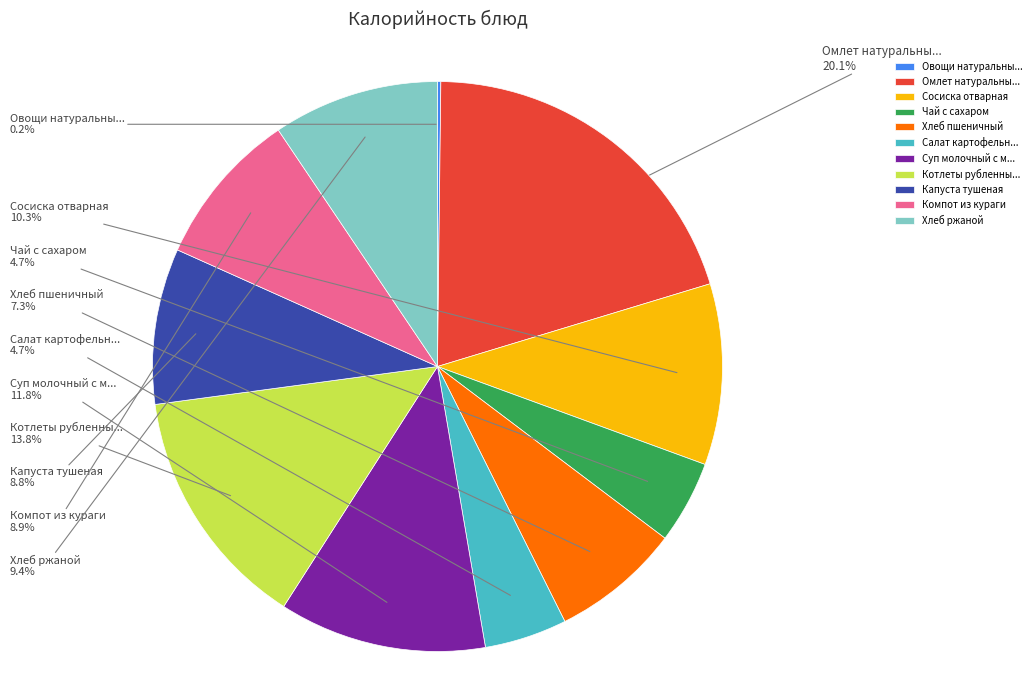

Which has a higher value, Хлеб ржаной or Суп молочный с м...?

Суп молочный с м...